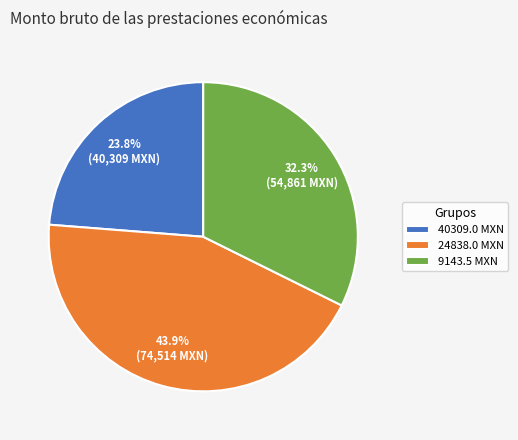

To the nearest percent, what is the average slice percentage?

33%